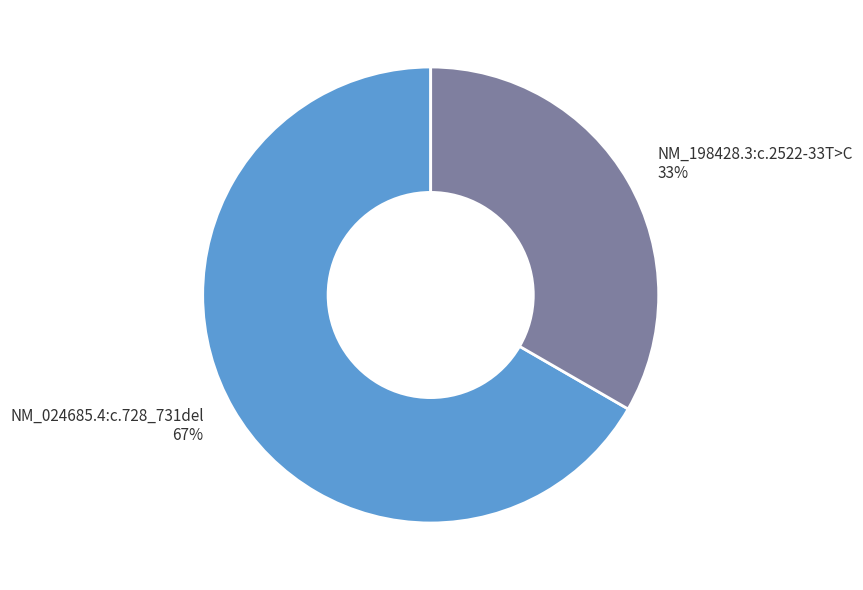

Is NM_198428.3:c.2522-33T>C 33% the majority of the pie?

No